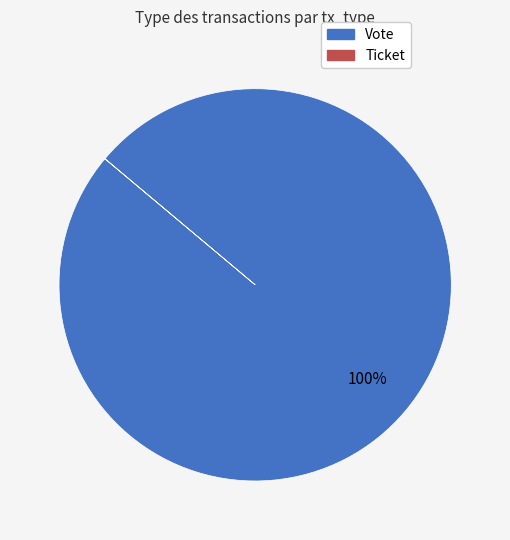

Does Vote account for over 50% of the chart?

Yes